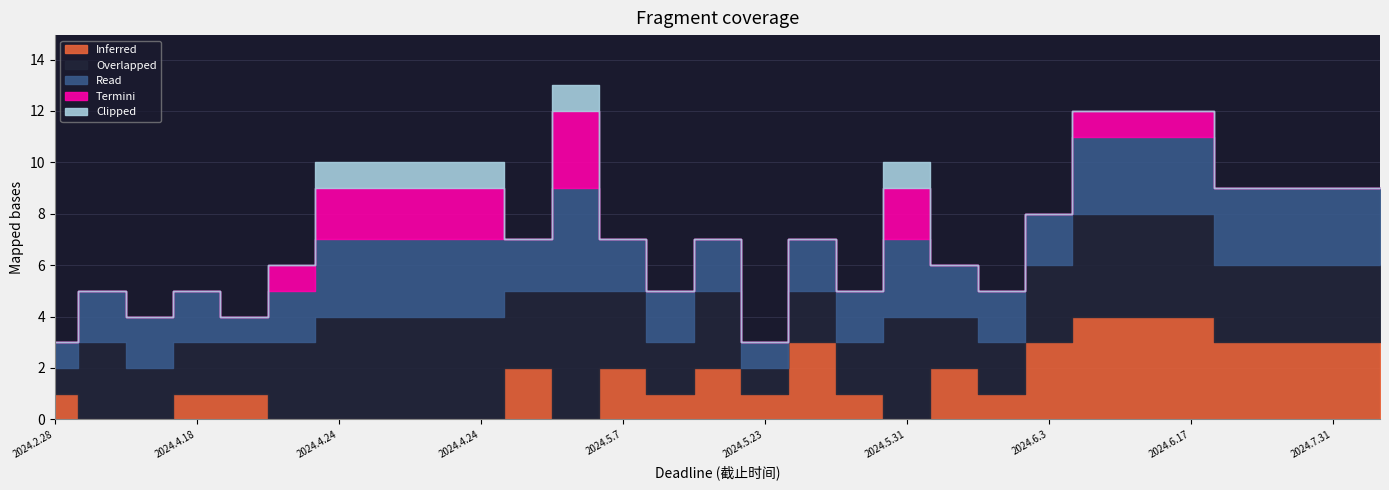

At which label does Overlapped reach its minimum?

2024.2.28